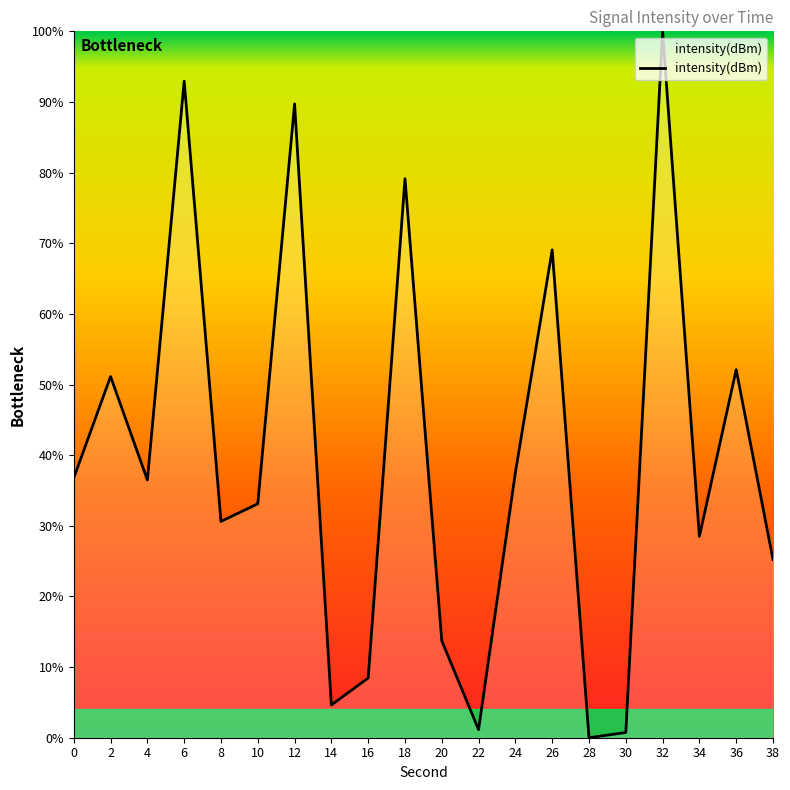

How many interior local valleys (lower than both neighbors) does the data have?

6